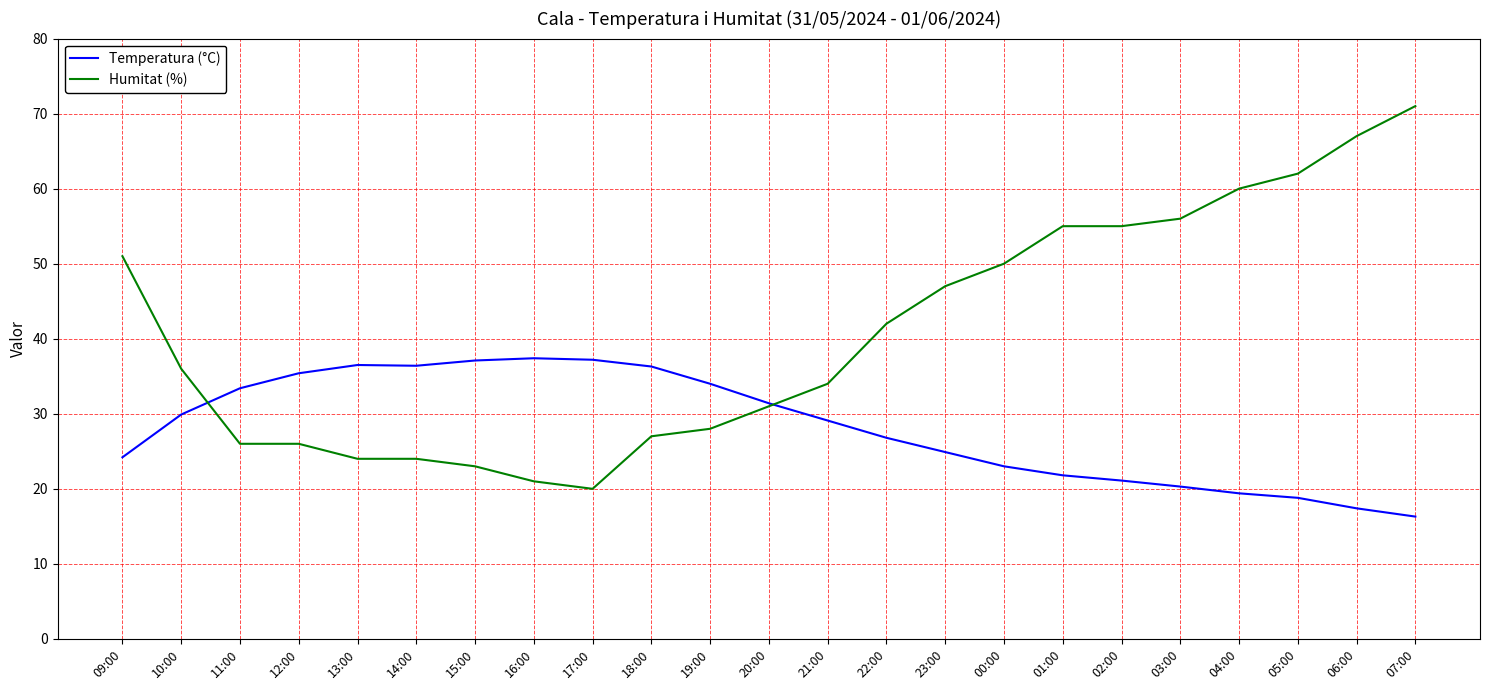

What position from the left is 10:00?

2